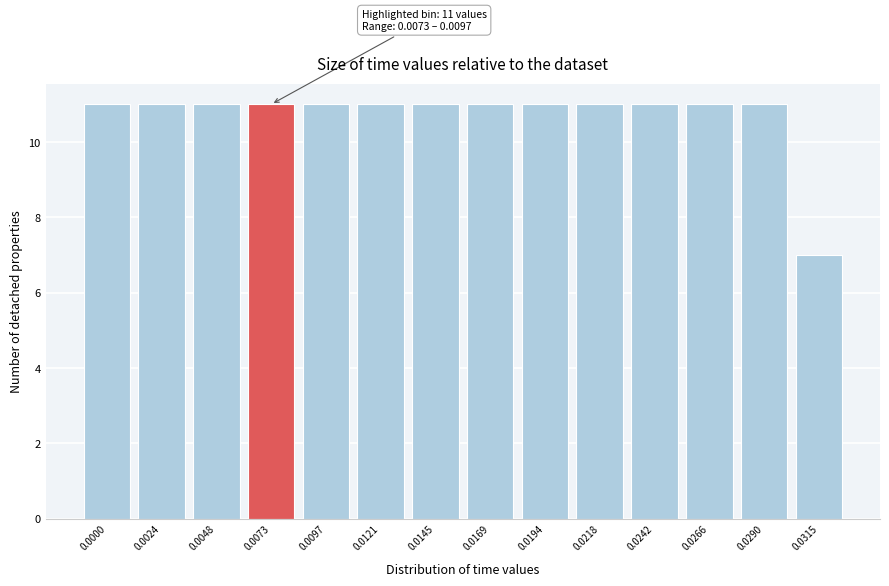

Reading left to right, extract all data points from this chart.

11	11	11	11	11	11	11	11	11	11	11	11	11	7